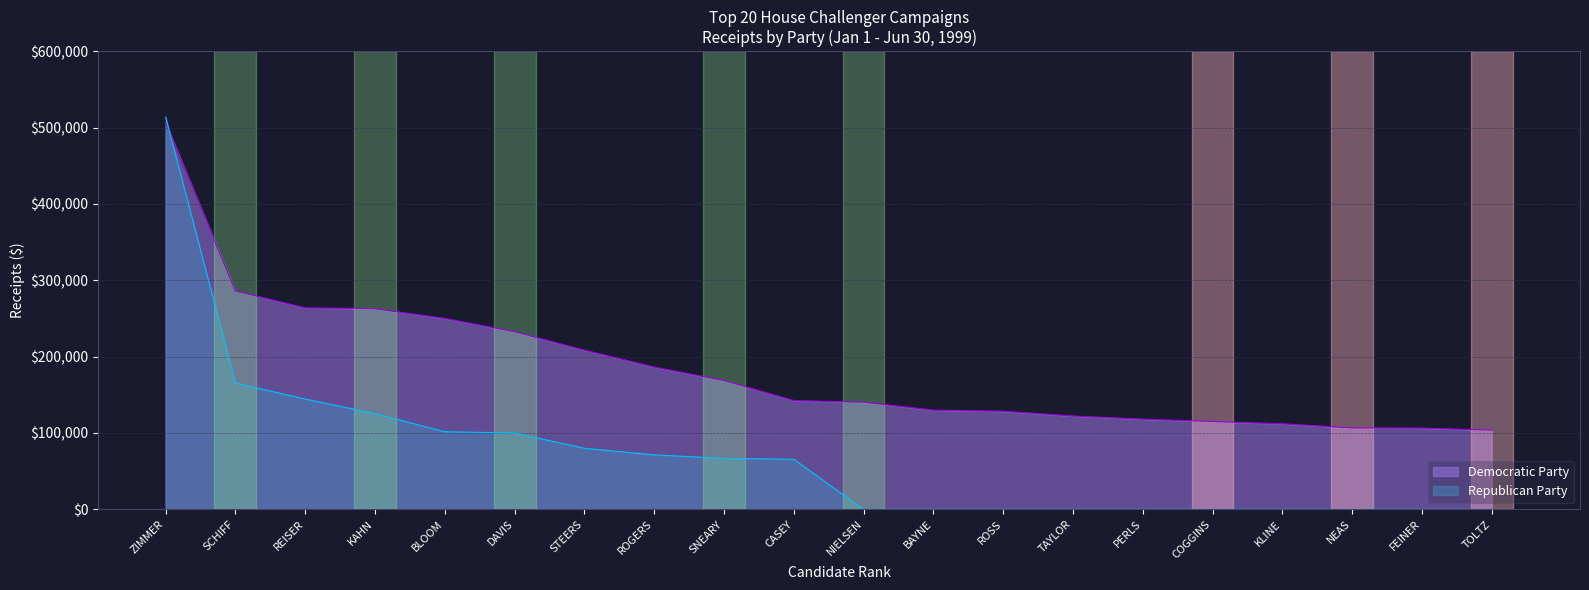

How many data points in Republican Party are less than 65624?

10